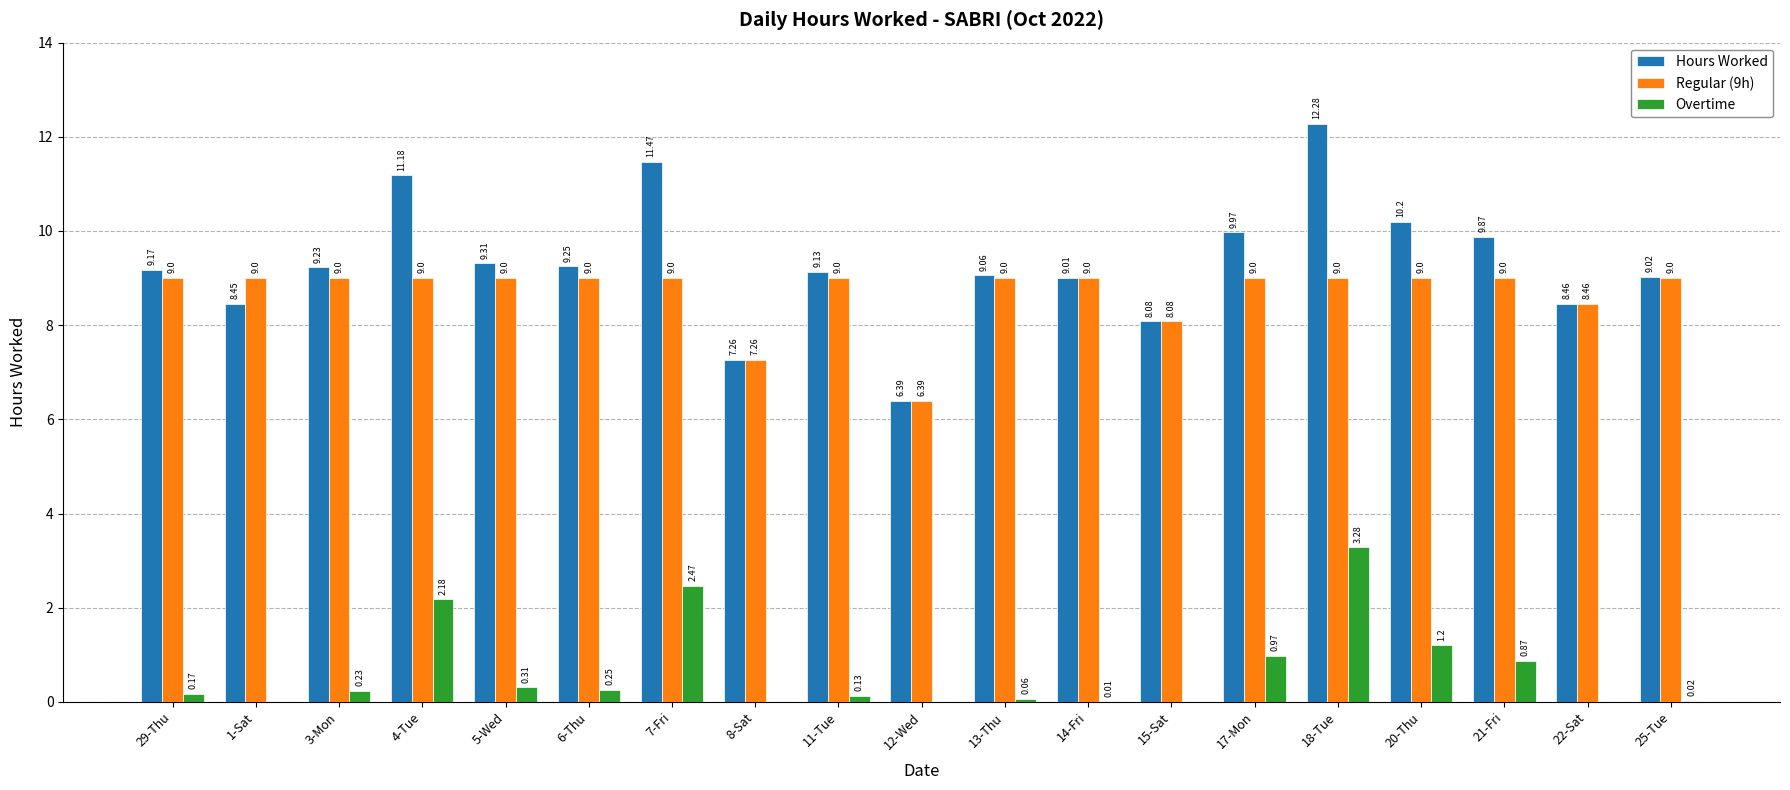

What is the sum of the Overtime values at 6-Thu and 4-Tue?

2.4